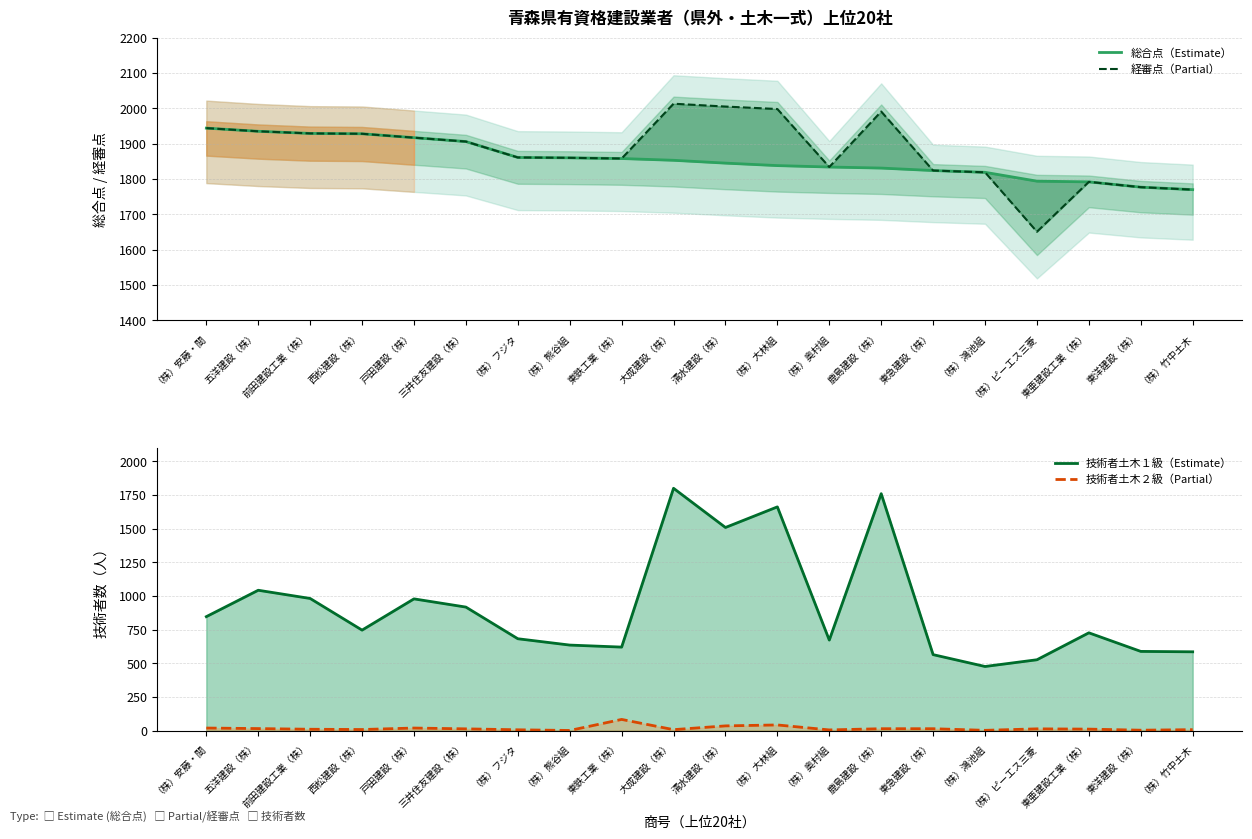

Where does the 技術者土木２級（Partial） series first go above 13?

（株）安藤・間